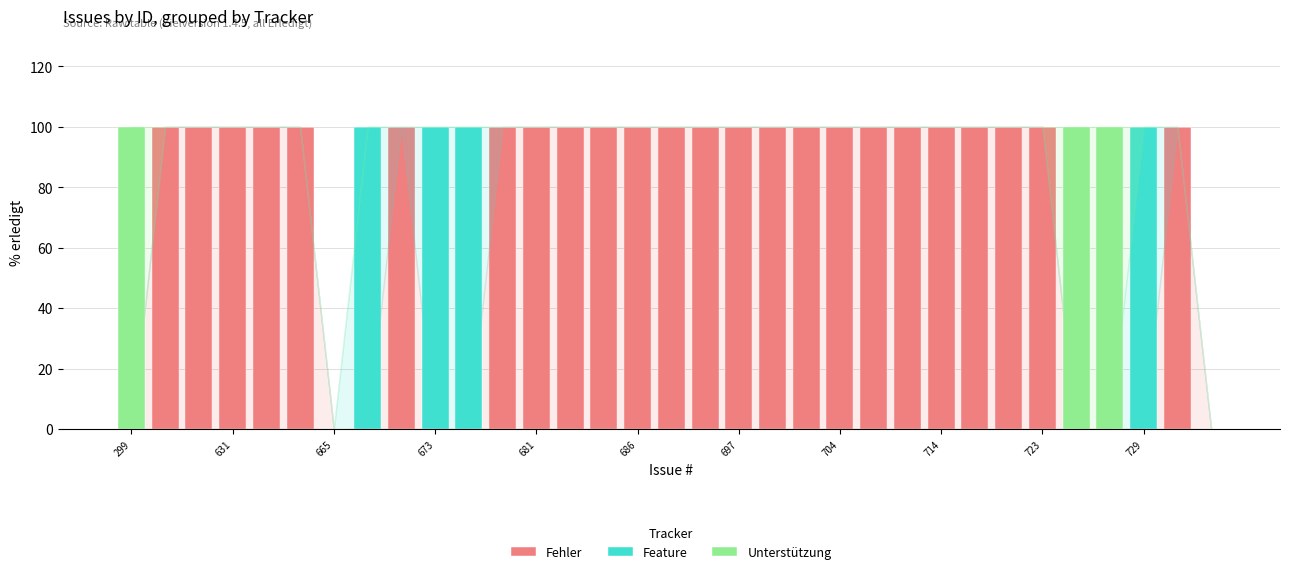

What is the highest value of the Fehler series?

100